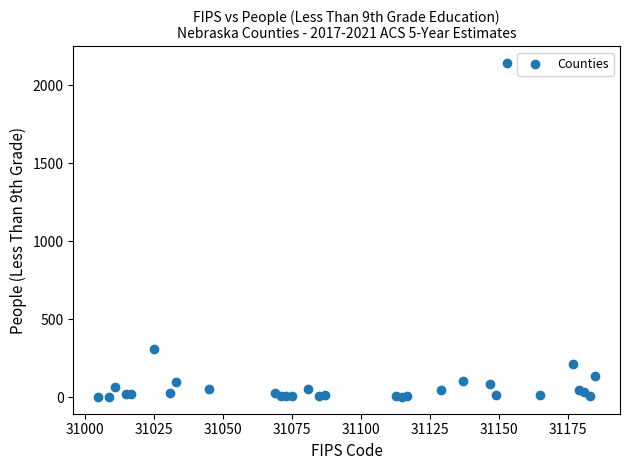

What Y value in the scatter plot is closest to 1071?

307